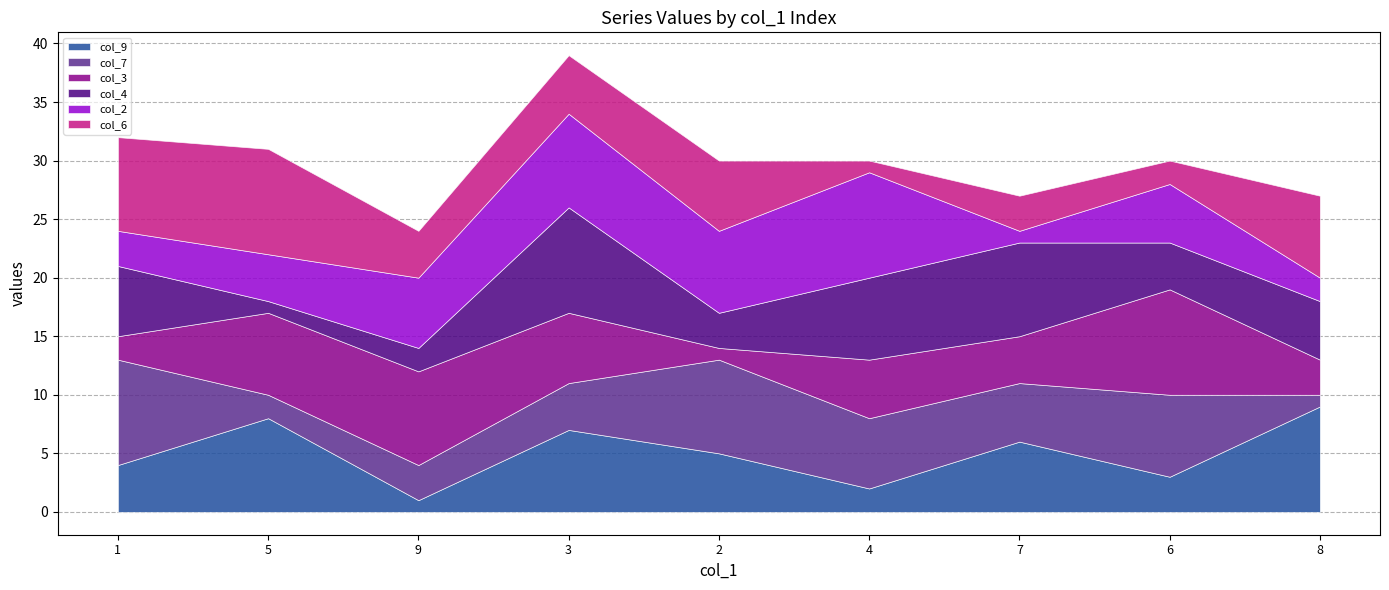

What is the average value of the col_9 series?

5